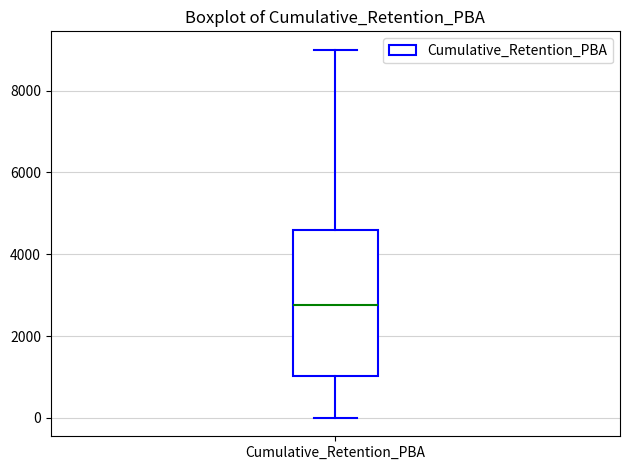

Read this box plot against the y-axis: the position of the median line, the range covered by the box, and the ends of both whiskers. The values are not printed on the chart, so give them approximately, as read against the axis.

median 2800, box 1000 to 4600, whiskers 0 to 9000